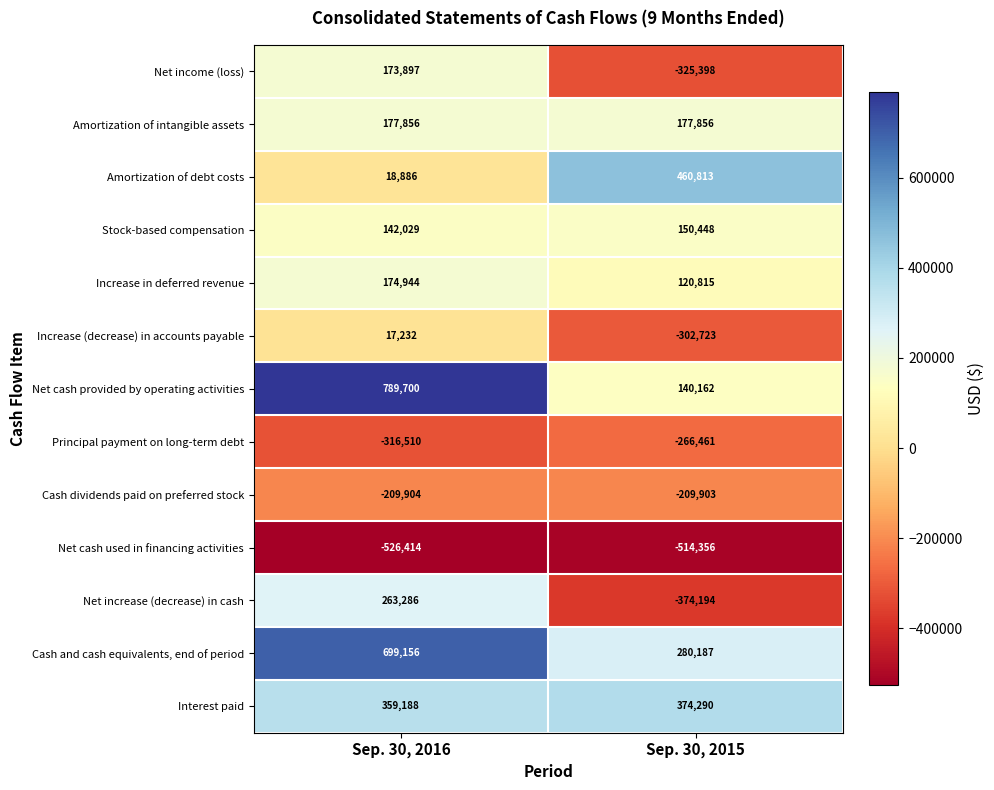

At which category does the chart reach its peak across all series?

Sep. 30, 2016